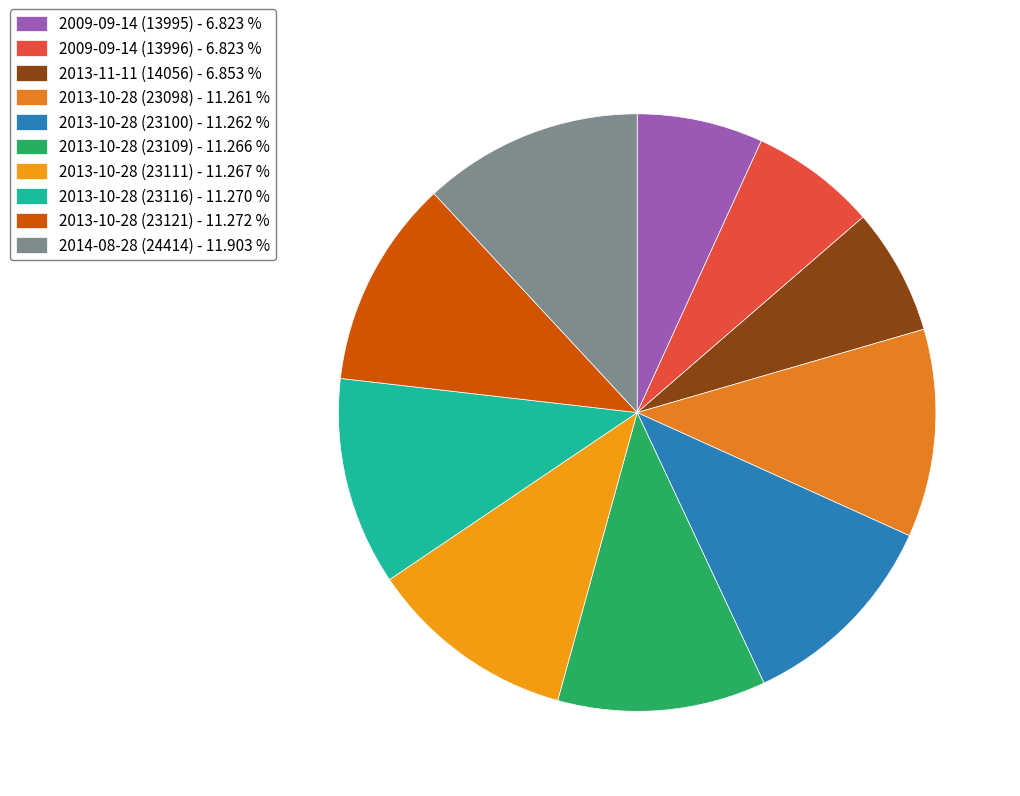

True or false: 2013-11-11 (14056) accounts for 20% of the total.

False